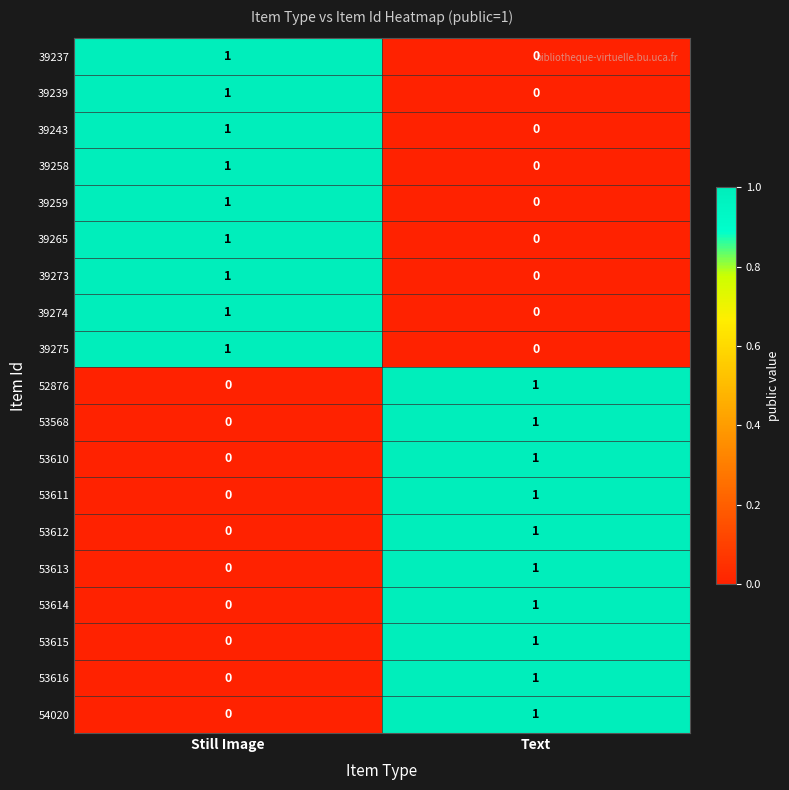

Where is 53610 nearest to the value 0?

Still Image